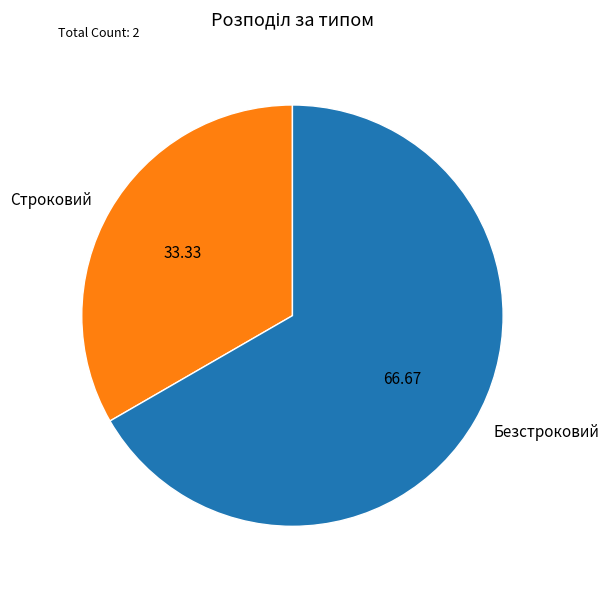

What is the ratio of the value at Строковий to the value at Безстроковий?

0.5